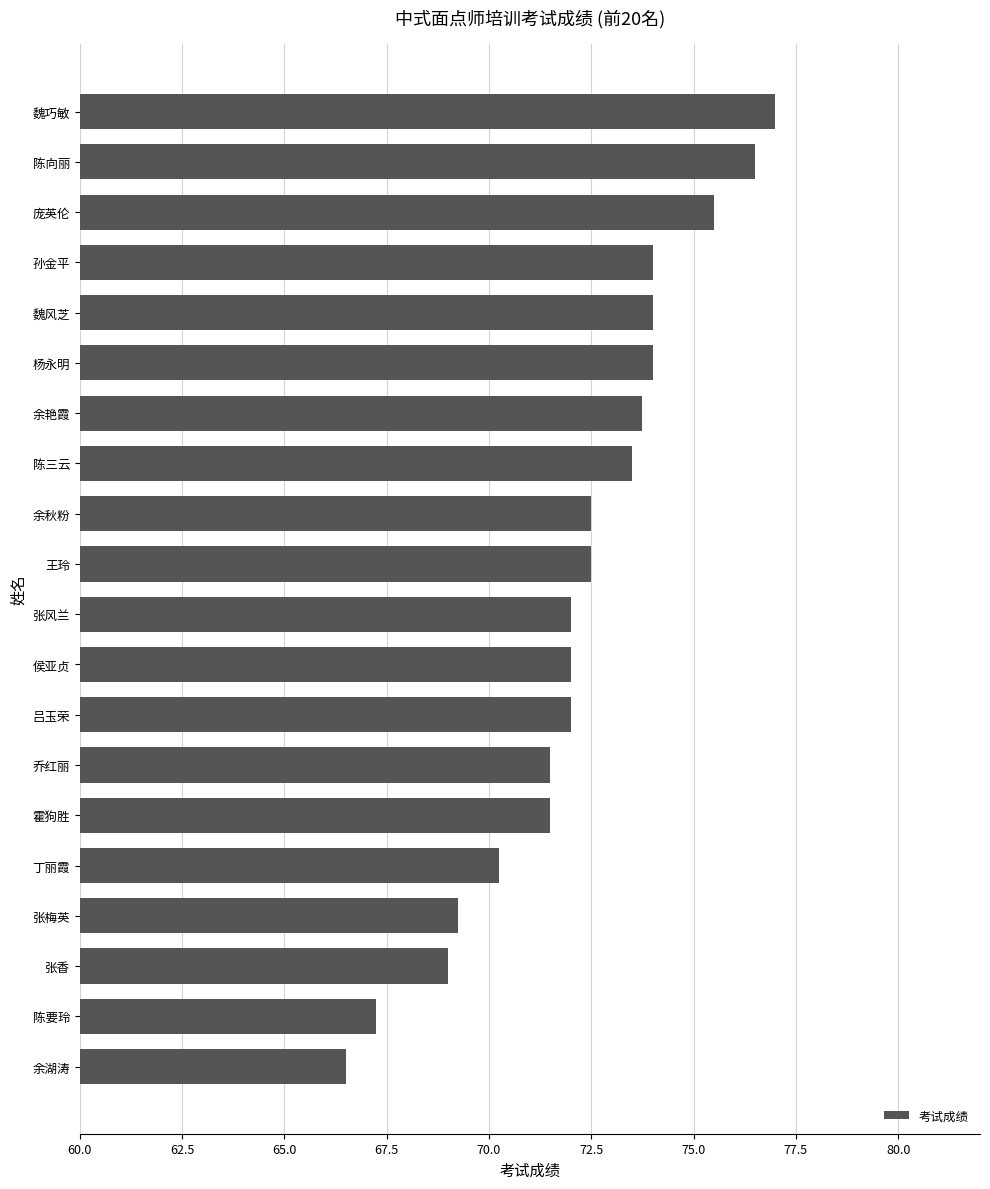

What is the ratio of the value at 余湖涛 to the value at 杨永明?

0.9